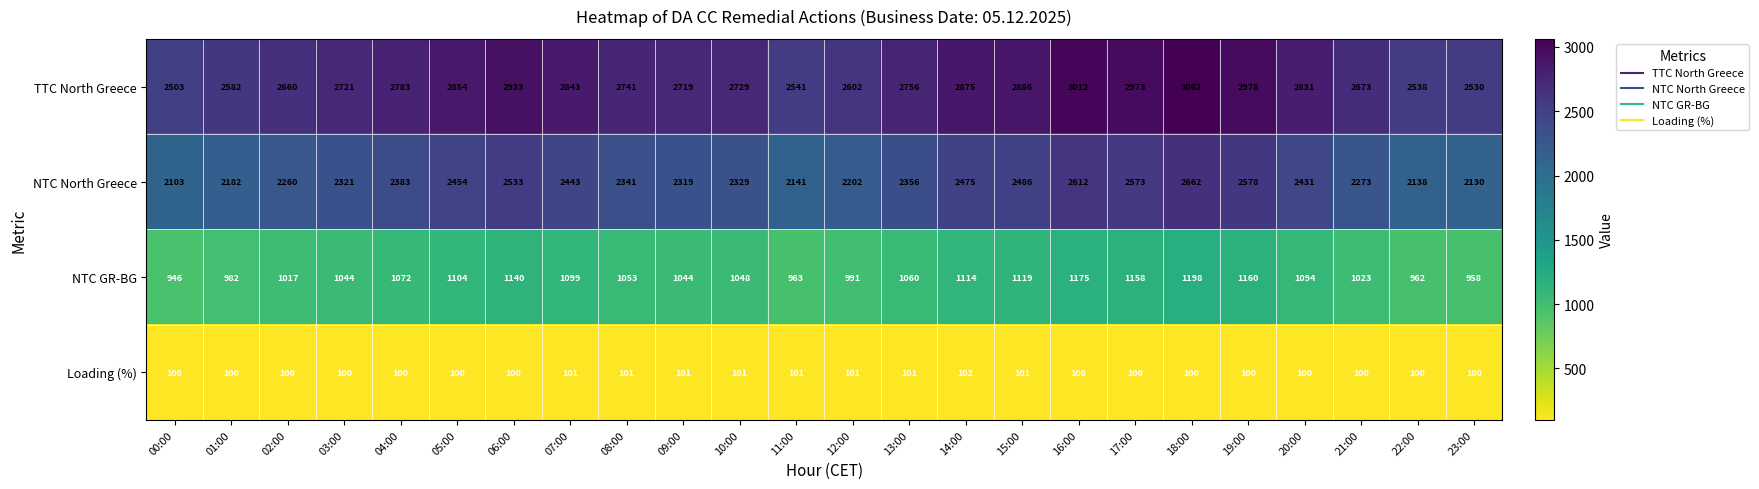

Count the number of categories in the chart.

24